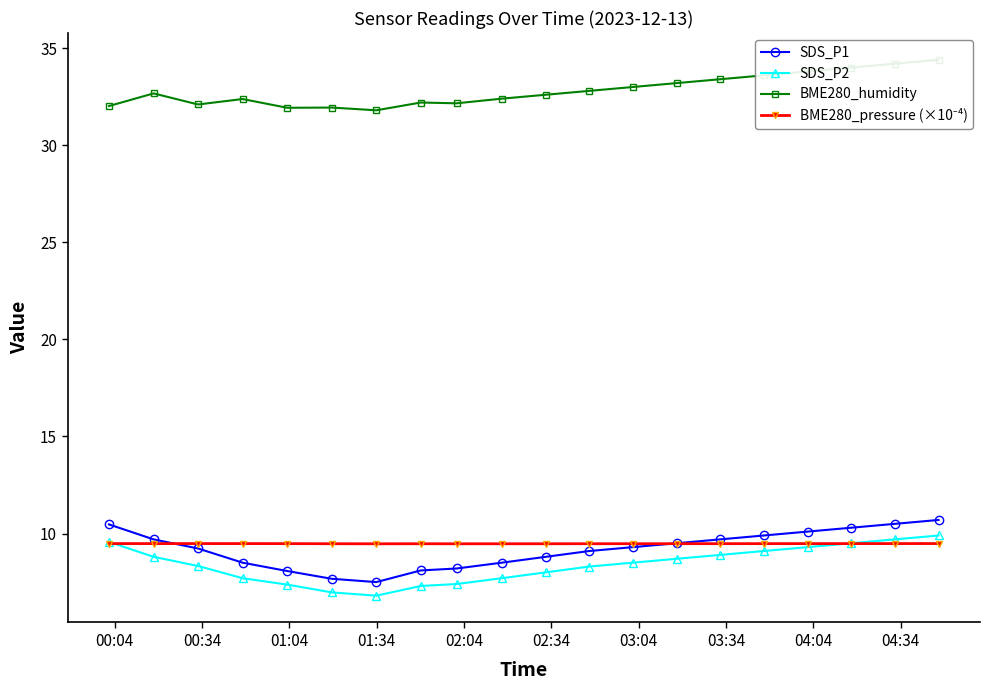

What is the value of the SDS_P1 point at the 9th from the left?

8.2